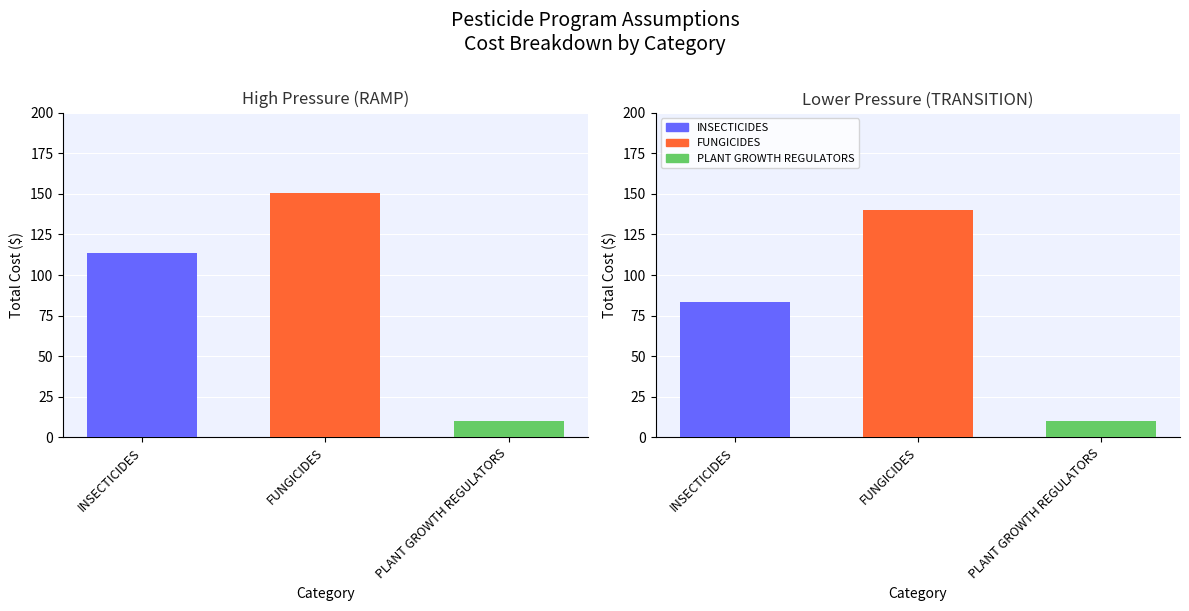

How many distinct data groups are displayed?

3